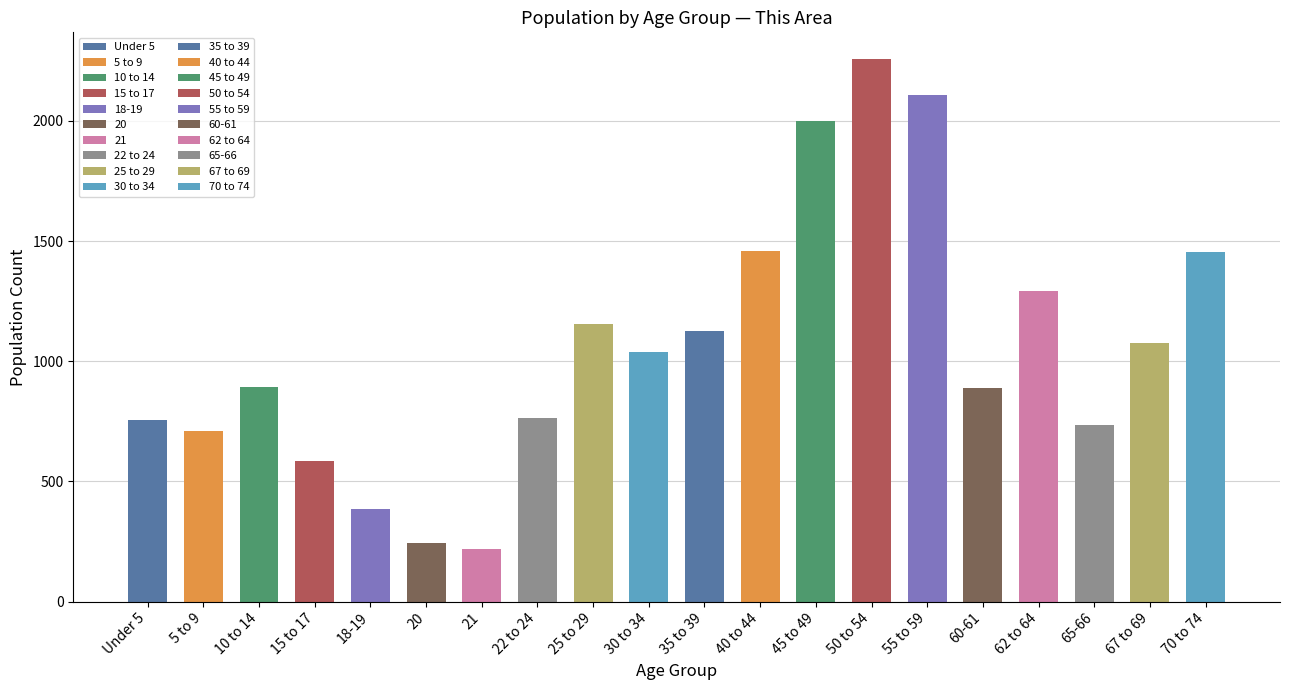

List the labels in order of value, largest first.

50 to 54, 55 to 59, 45 to 49, 40 to 44, 70 to 74, 62 to 64, 25 to 29, 35 to 39, 67 to 69, 30 to 34, 10 to 14, 60-61, 22 to 24, Under 5, 65-66, 5 to 9, 15 to 17, 18-19, 20, 21